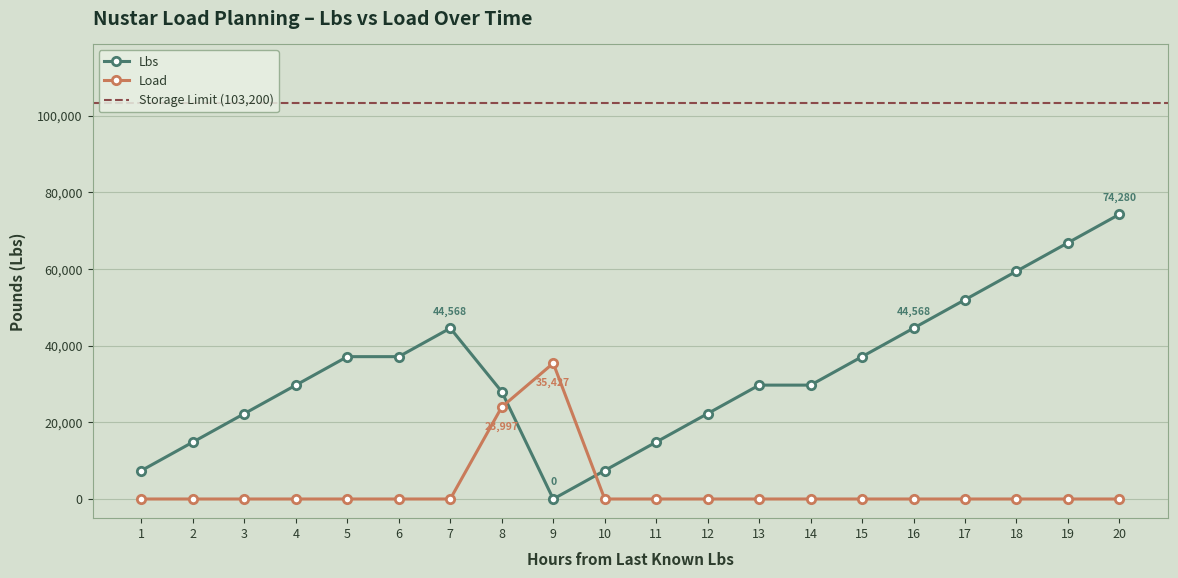

How many data points does each series have?

20